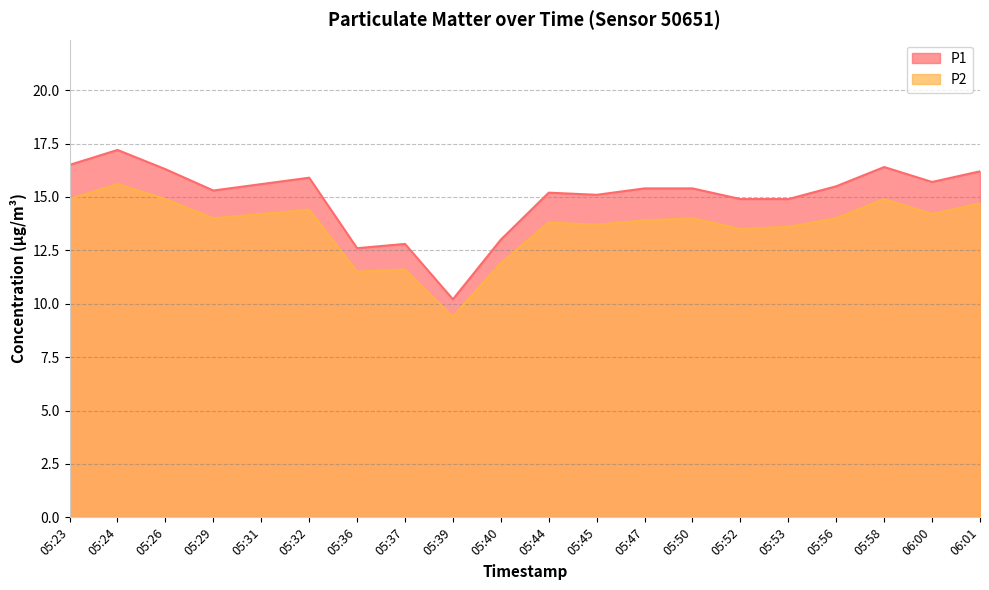

The P2 series shows 7.1 at 05:53. True or false?

False